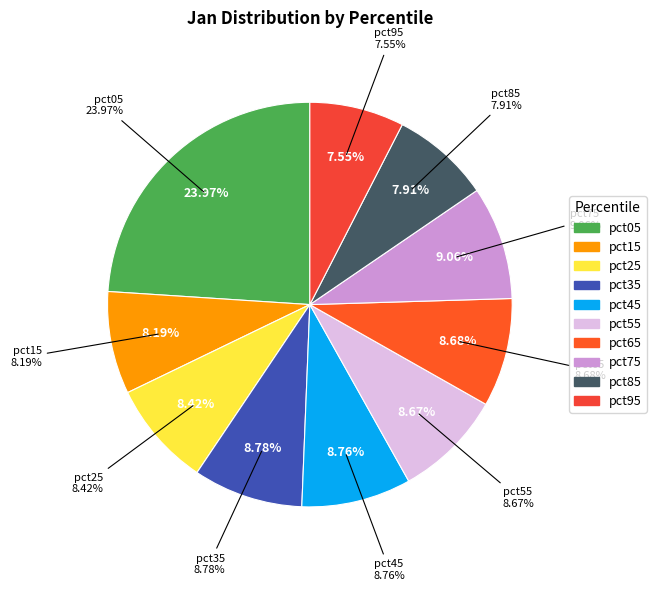

Which has a higher value, pct75 or pct25?

pct75